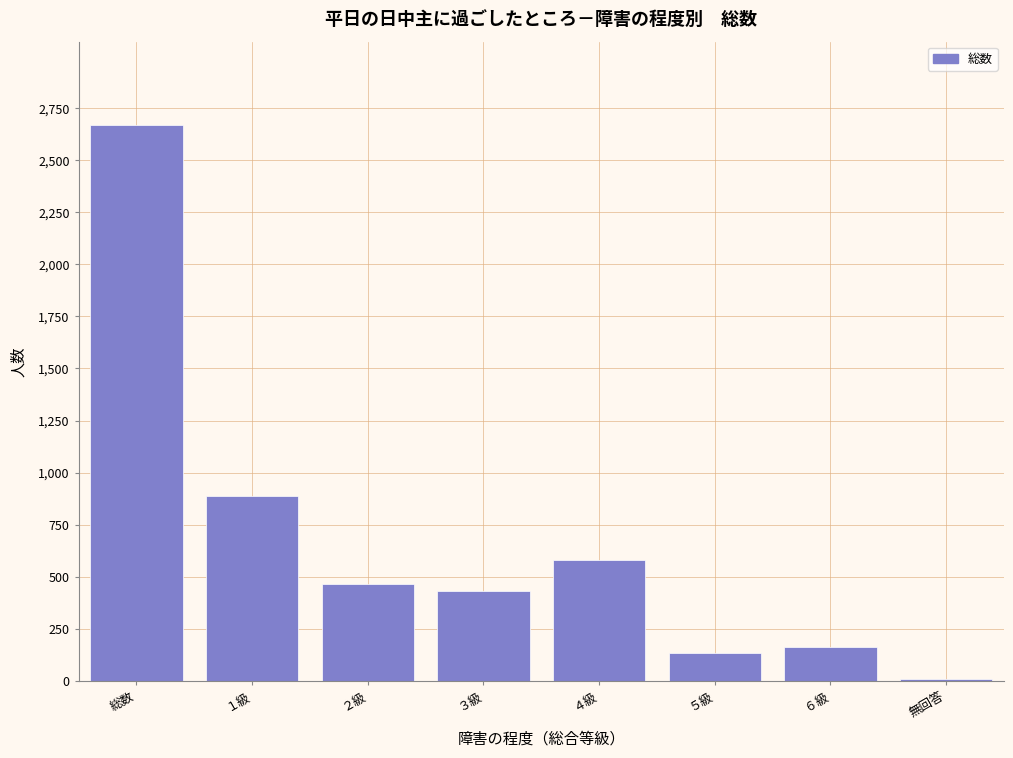

Reading left to right, list all the values displayed in this chart.

総数=2669	１級=886	２級=465	３級=430	４級=582	５級=136	６級=161	無回答=9